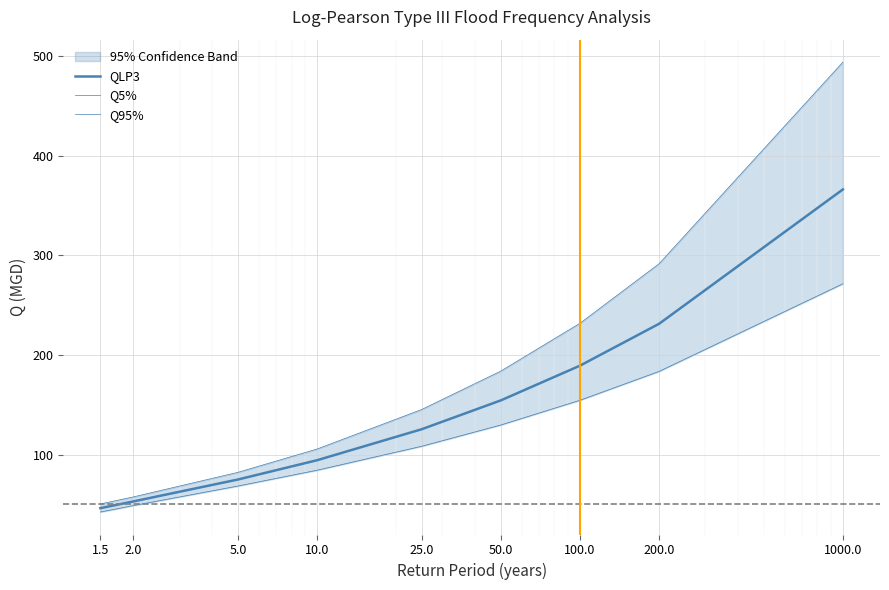

Reading left to right, what are all the values shown in this chart?

QLP3: 1.5=46.2	2.0=53.0	5.0=75.0	10.0=94.3	25.0=125.4	50.0=154.4	100.0=189.2	200.0=231.2	1000.0=366.0
Q5%: 1.5=42.4	2.0=48.8	5.0=68.4	10.0=84.3	25.0=108.3	50.0=129.7	100.0=154.5	200.0=183.4	1000.0=271.4
Q95%: 1.5=50.5	2.0=57.5	5.0=82.2	10.0=105.5	25.0=145.2	50.0=183.8	100.0=231.7	200.0=291.5	1000.0=493.7